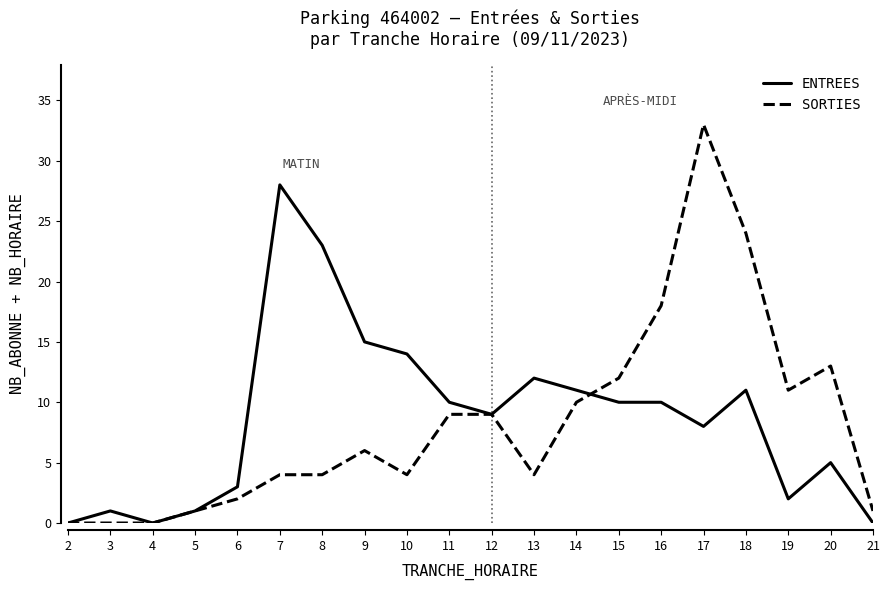

The SORTIES series shows 0 at 4. True or false?

True